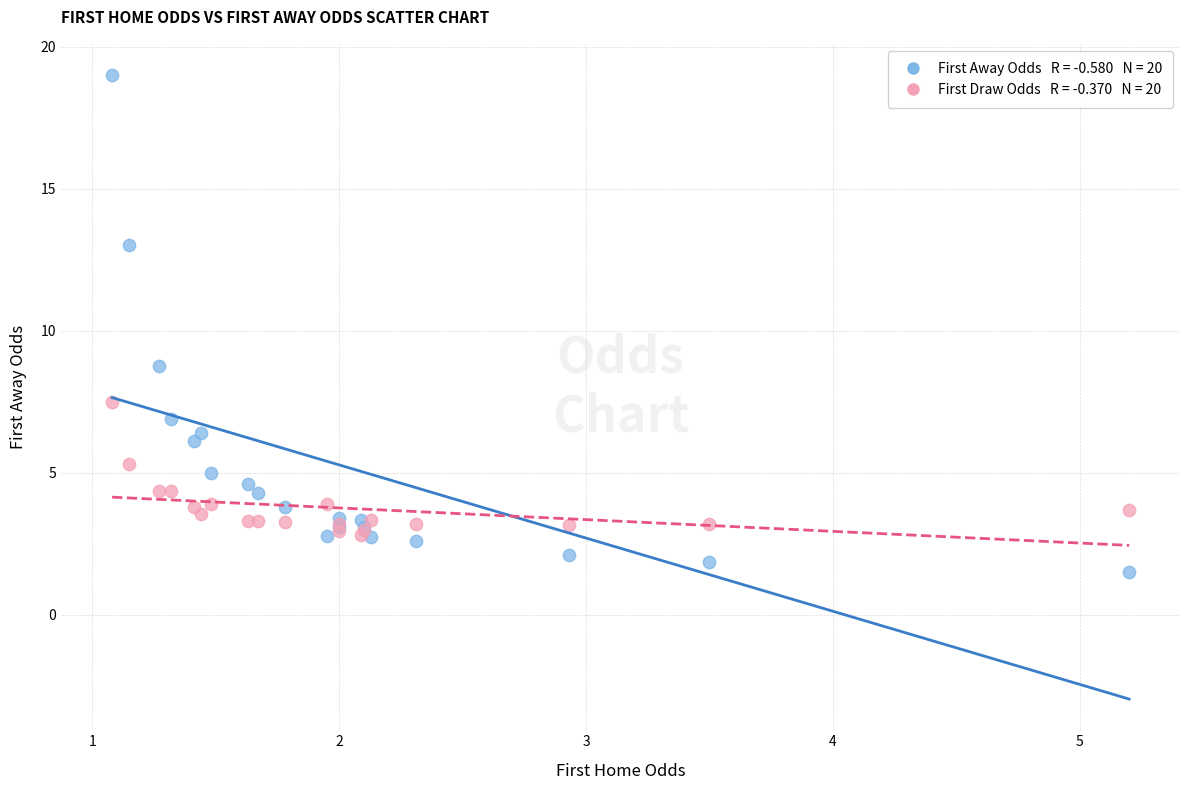

Across all series, what Y value is closest to 10?

8.8